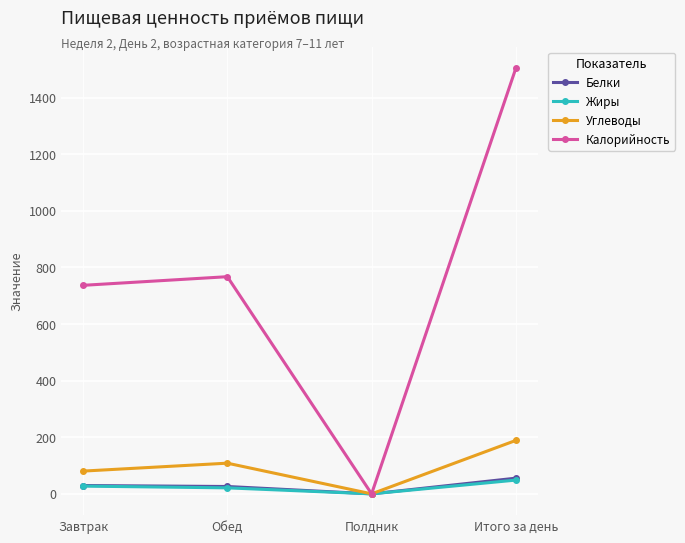

List the labels in order of Калорийность value, smallest first.

Полдник, Завтрак, Обед, Итого за день